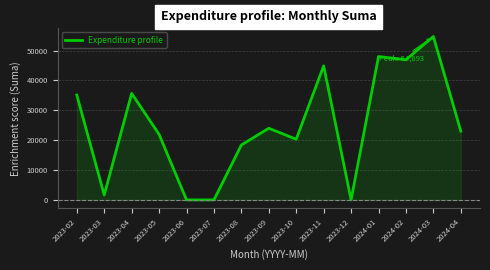

What is the difference between the maximum and minimum values?

54692.8